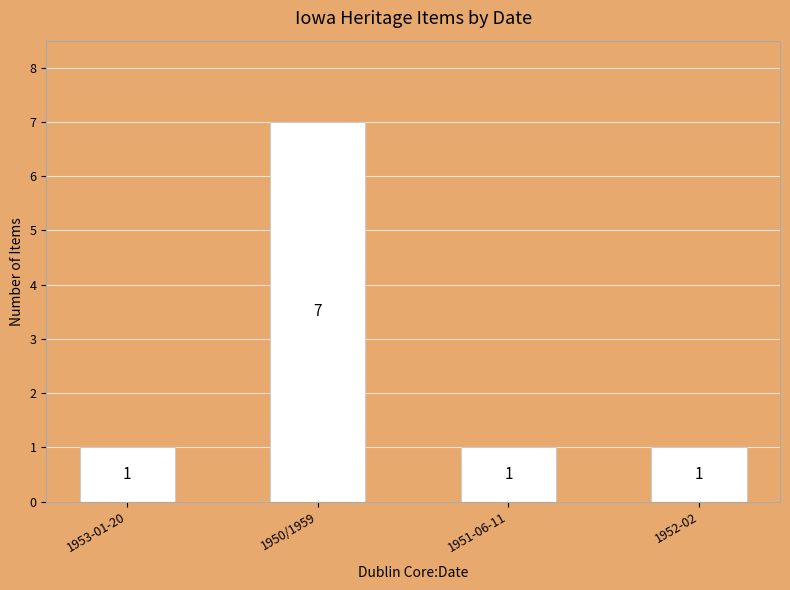

What is the label of the 3rd bar from the right?

1950/1959